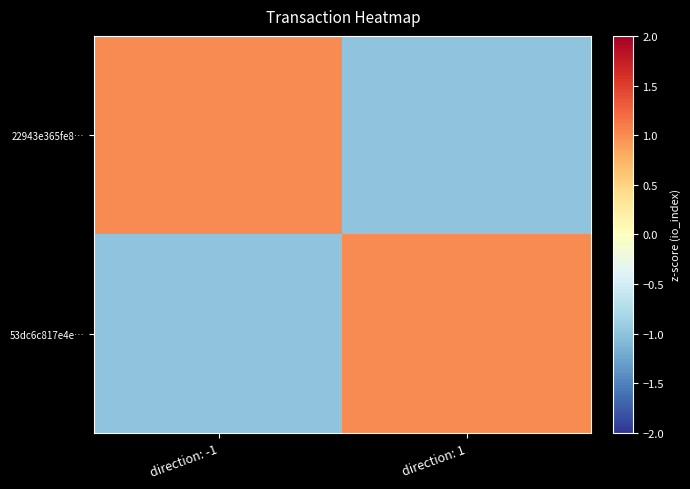

Reading left to right, transcribe all the data shown in this chart.

22943e365fe8…: direction: -1=1	direction: 1=-1
53dc6c817e4e…: direction: -1=-1	direction: 1=1